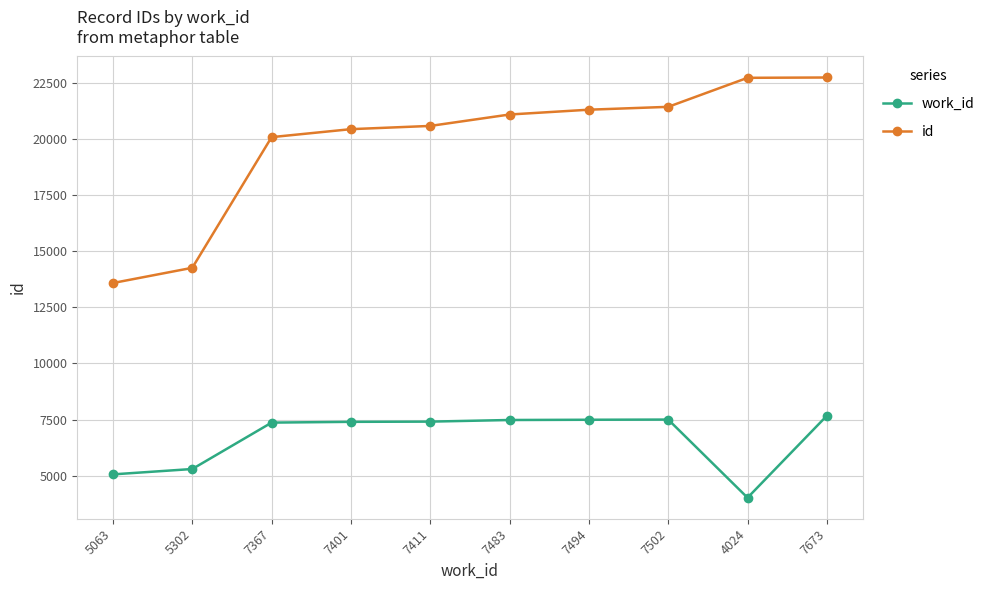

At which label does work_id reach its minimum?

4024